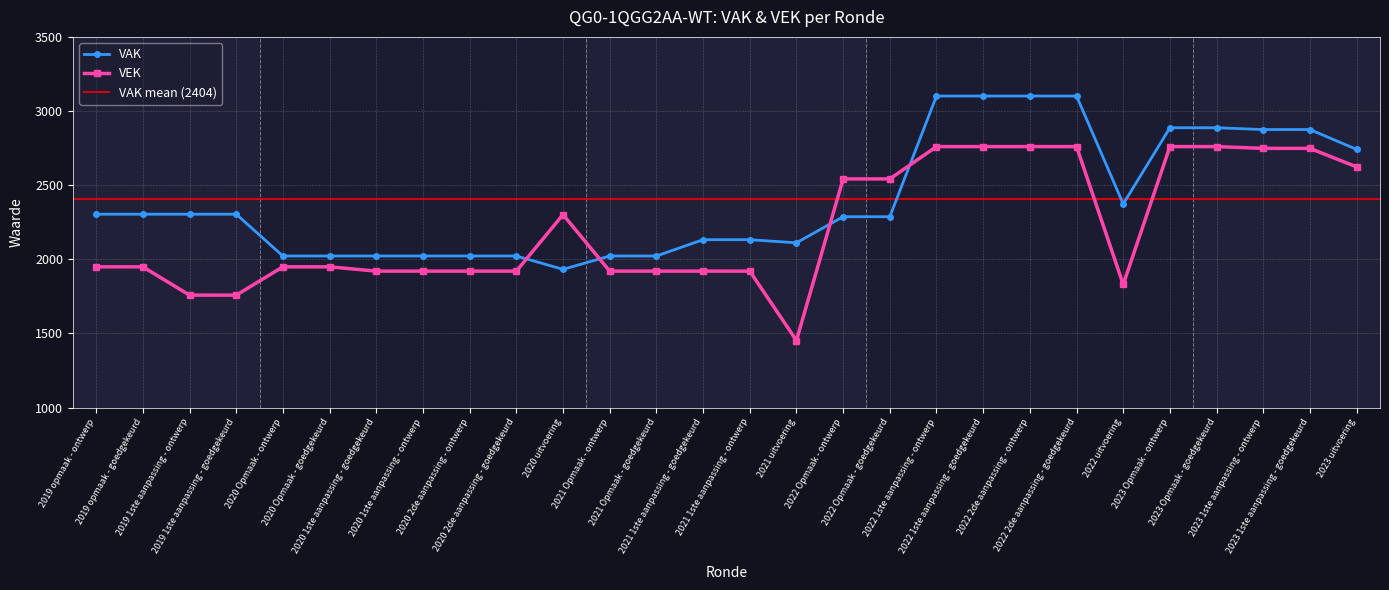

Which series ends up on top after the final intersection of VAK and VEK?

VAK